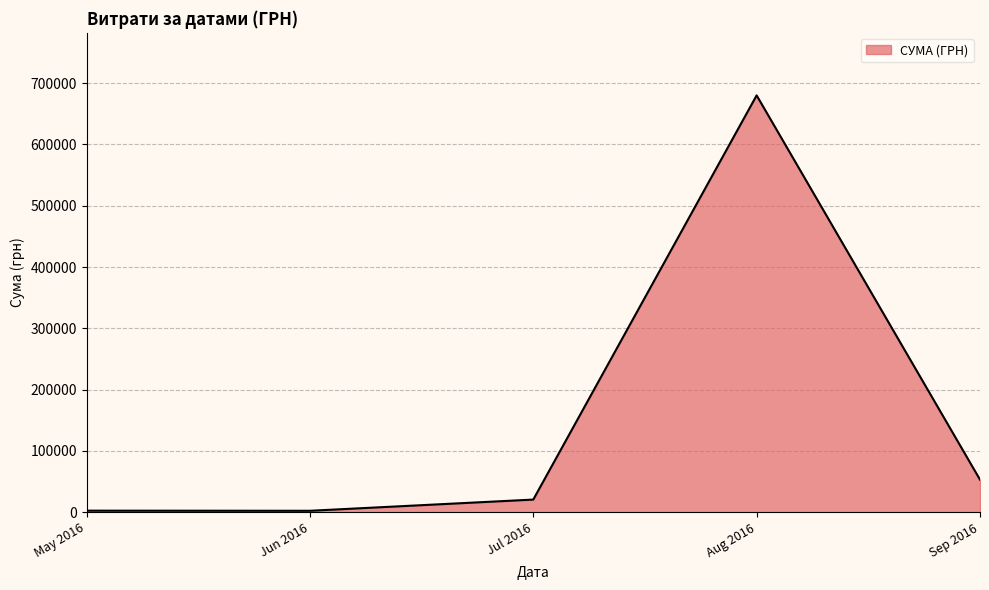

Which has a higher value, Jul 2016 or Aug 2016?

Aug 2016